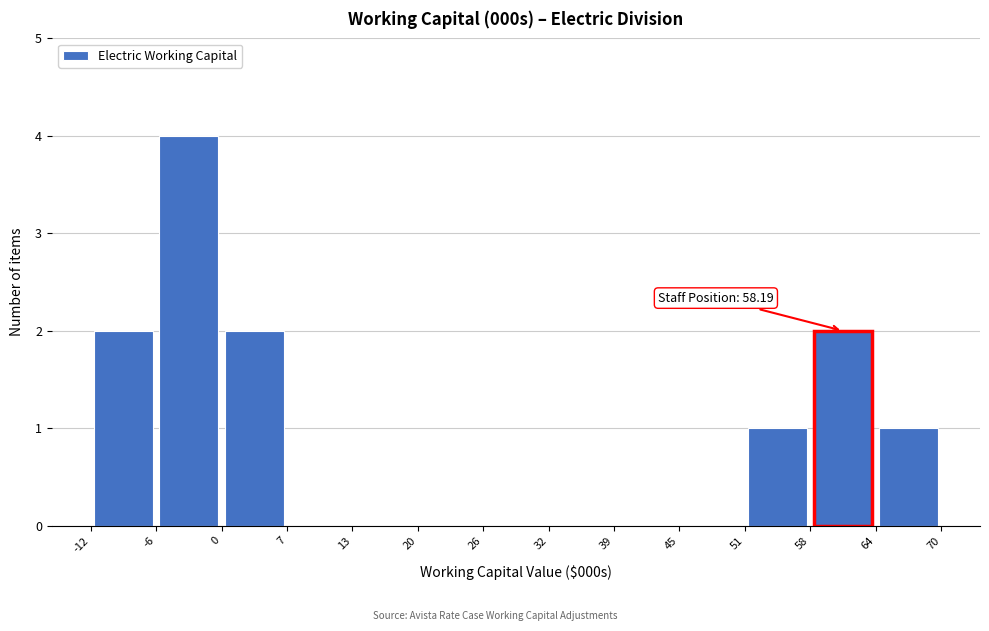

Over which range of the x-axis is the bar tallest?

-6 to 0